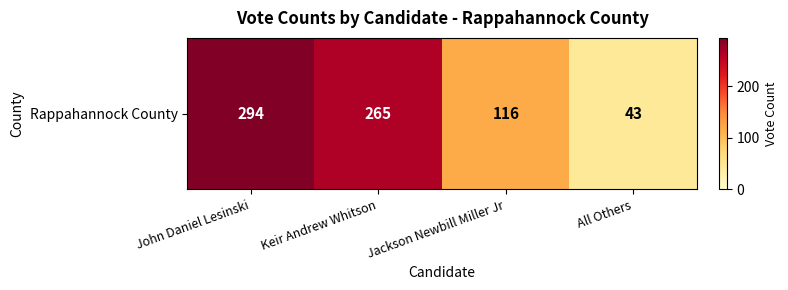

Rank the categories by value from lowest to highest.

All Others, Jackson Newbill Miller Jr, Keir Andrew Whitson, John Daniel Lesinski